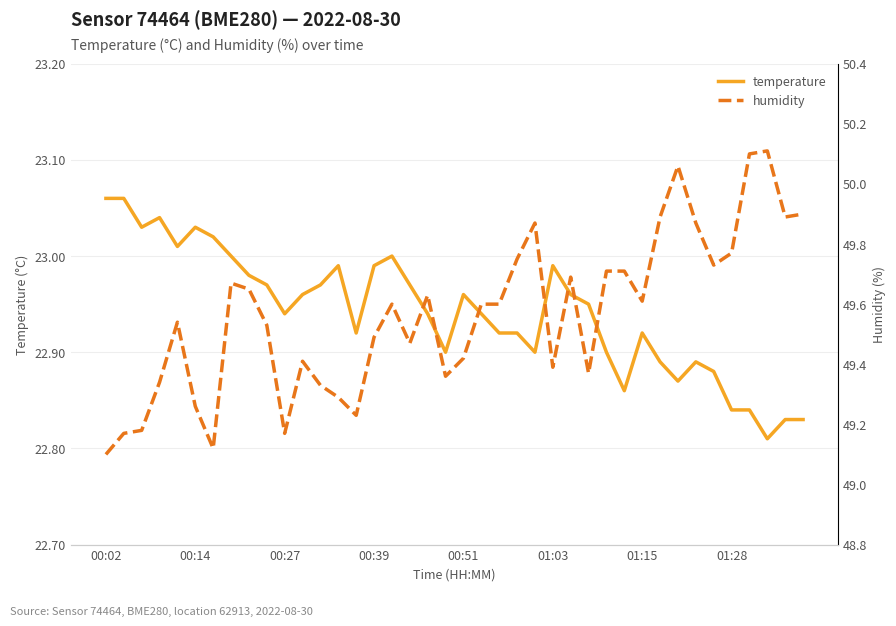

What is the difference between the maximum and minimum values in the humidity series?

1.0